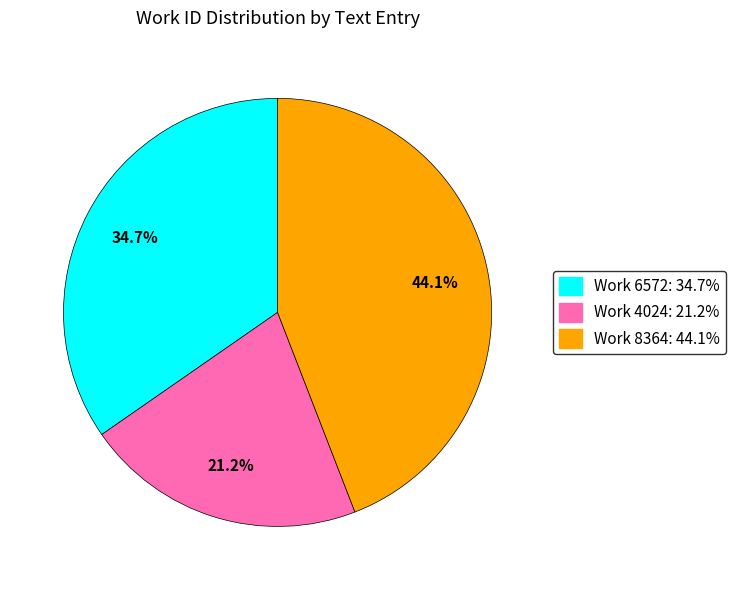

To the nearest percent, what is the difference between the largest and smallest slice percentages?

23%